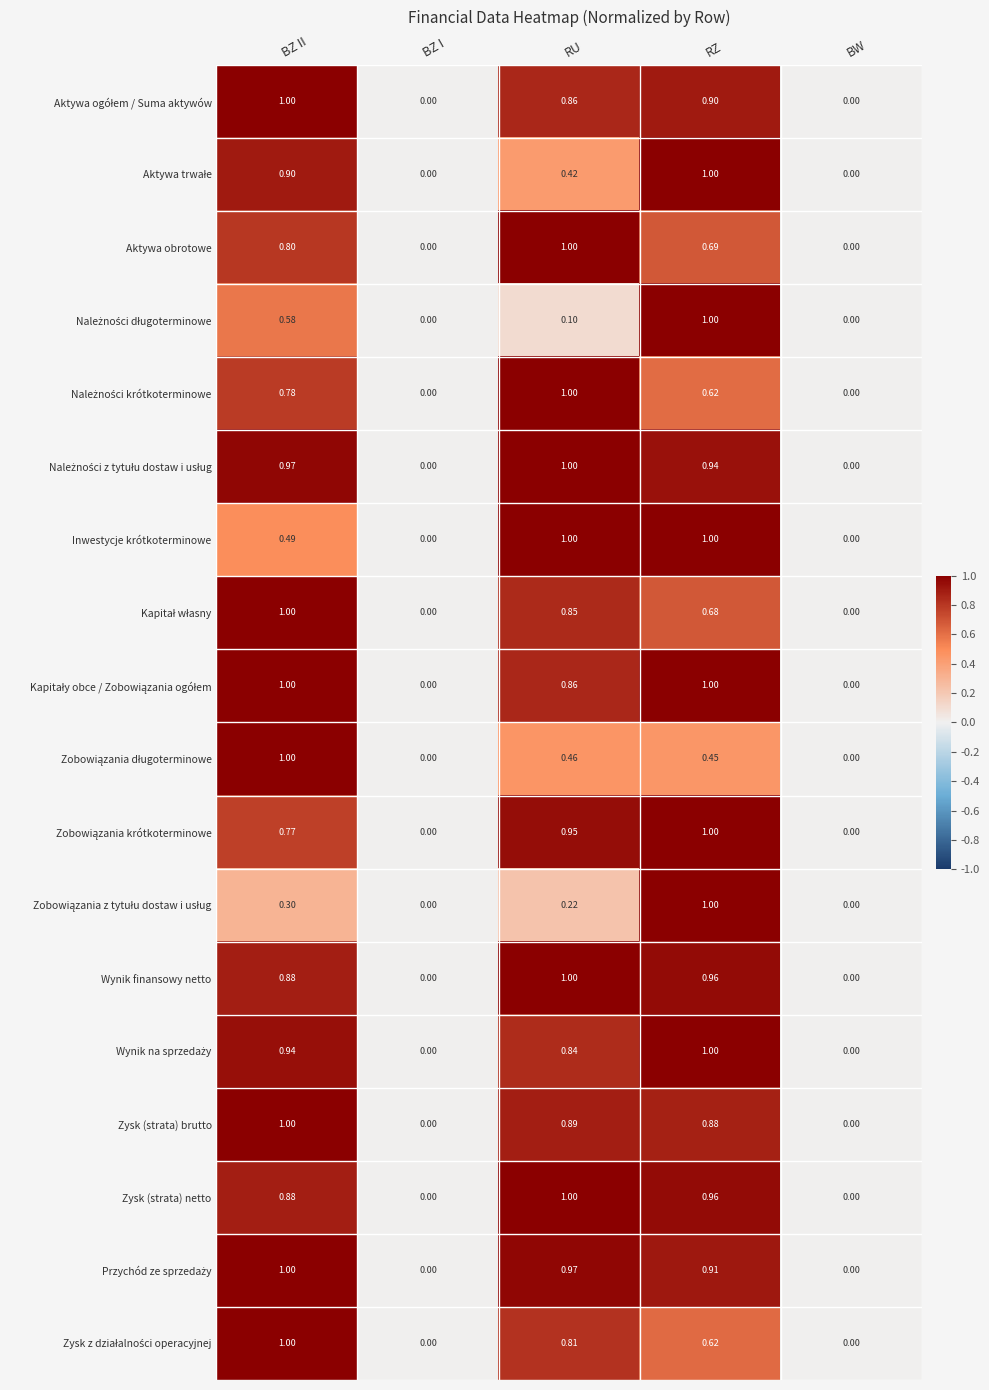

Is the value of Zysk (strata) brutto at BW greater than the value of Wynik finansowy netto at BZ II?

No